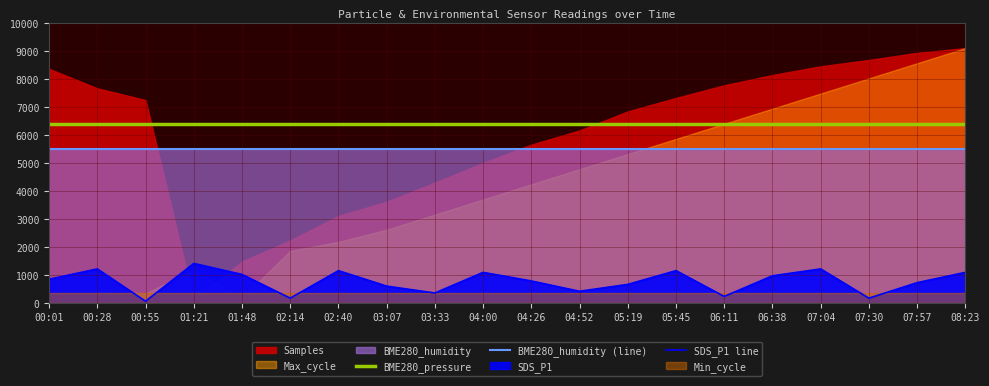

What is the label of the 12th point from the right?

03:33